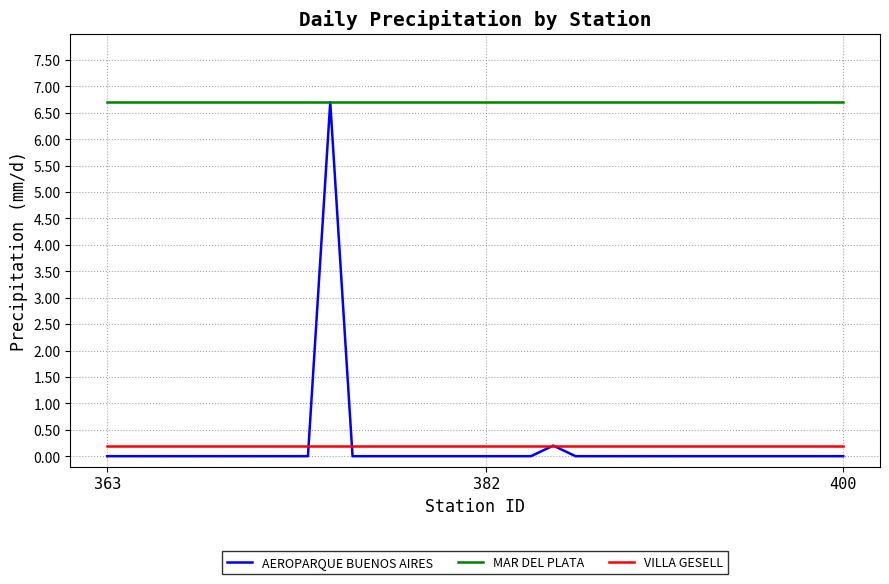

True or false: MAR DEL PLATA and VILLA GESELL intersect in this chart.

False